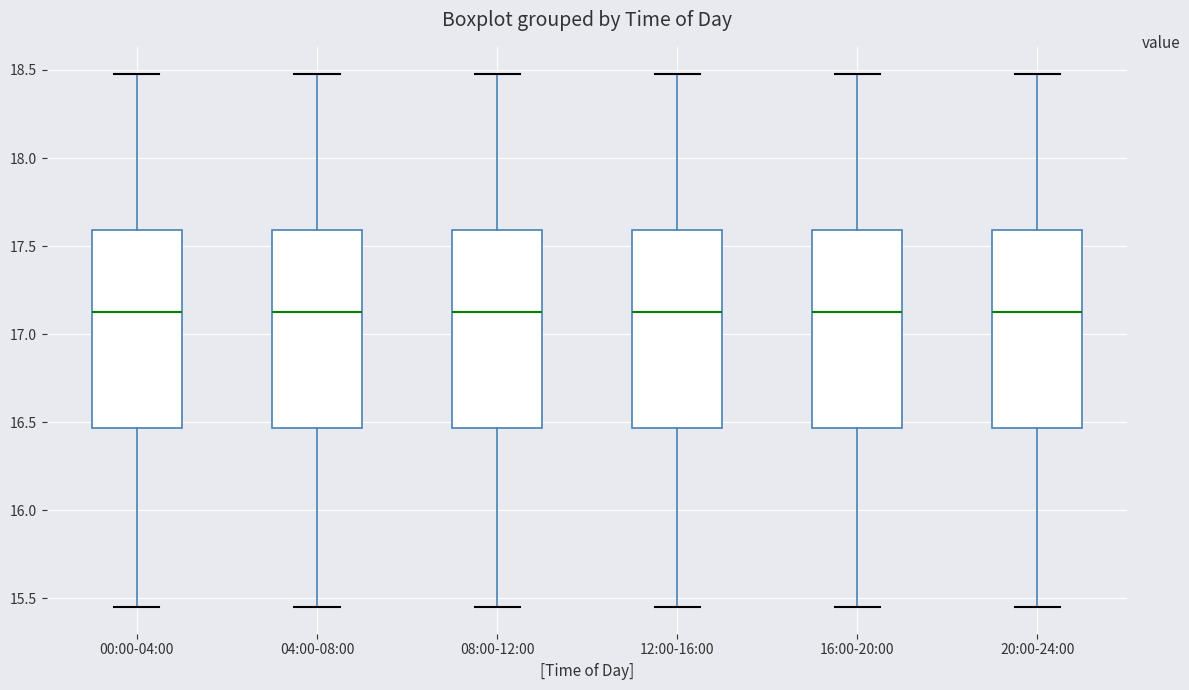

Reading left to right, transcribe this box plot: for each box, give where its median line is, the range the box spans, and where its two whiskers end, as read against the y-axis. The values are not printed on the chart, so give them approximately, as read against the axis.

00:00-04:00: median 17.15, box 16.45 to 17.60, whiskers 15.45 to 18.50
04:00-08:00: median 17.15, box 16.45 to 17.60, whiskers 15.45 to 18.50
08:00-12:00: median 17.15, box 16.45 to 17.60, whiskers 15.45 to 18.50
12:00-16:00: median 17.15, box 16.45 to 17.60, whiskers 15.45 to 18.50
16:00-20:00: median 17.15, box 16.45 to 17.60, whiskers 15.45 to 18.50
20:00-24:00: median 17.15, box 16.45 to 17.60, whiskers 15.45 to 18.50